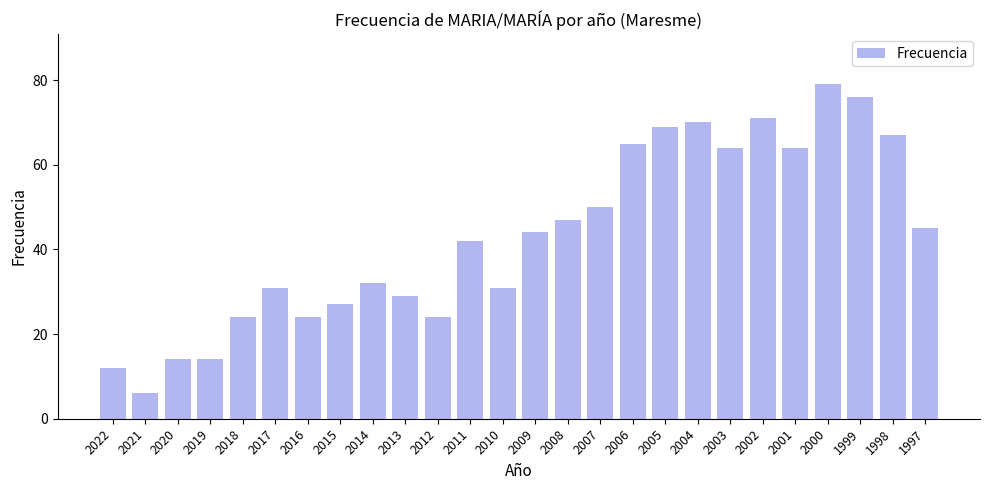

Count the number of categories in the chart.

26